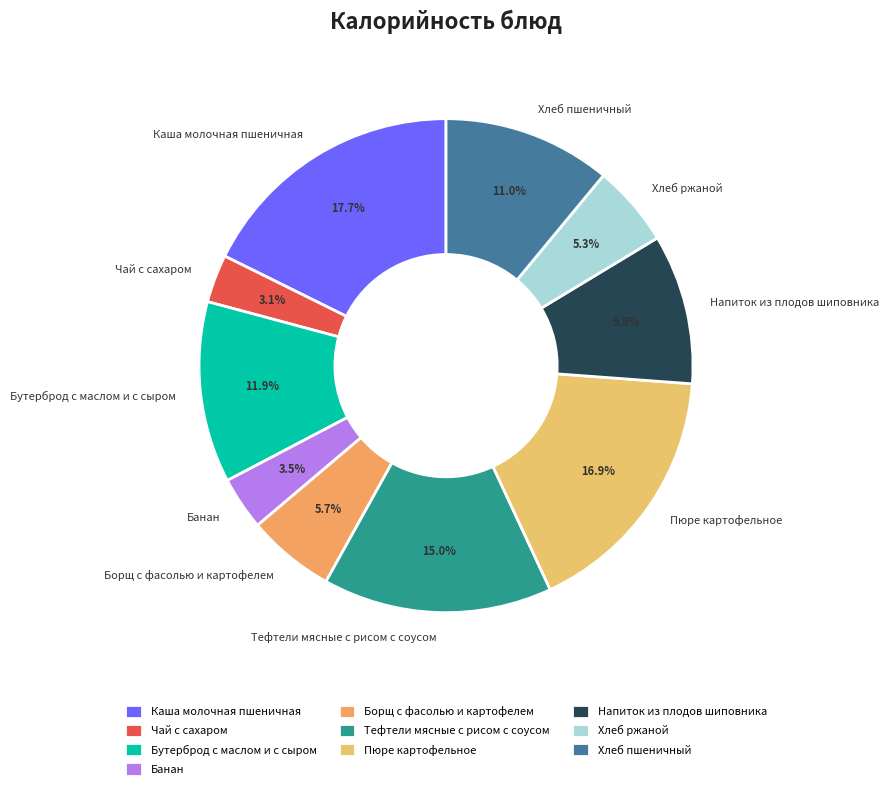

Is it true that Каша молочная пшеничная is 18% of the pie?

True